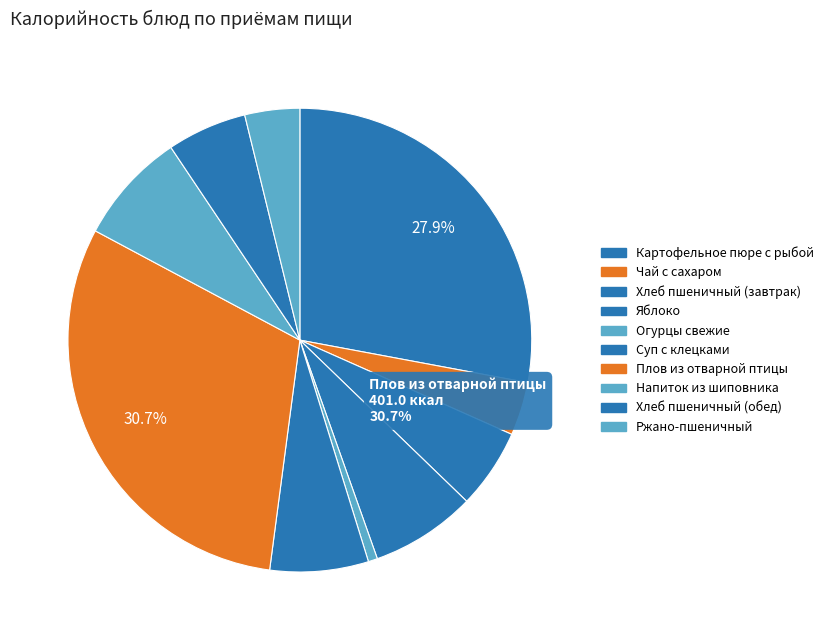

To the nearest percent, what is the difference between the largest and smallest slice percentages?

30%